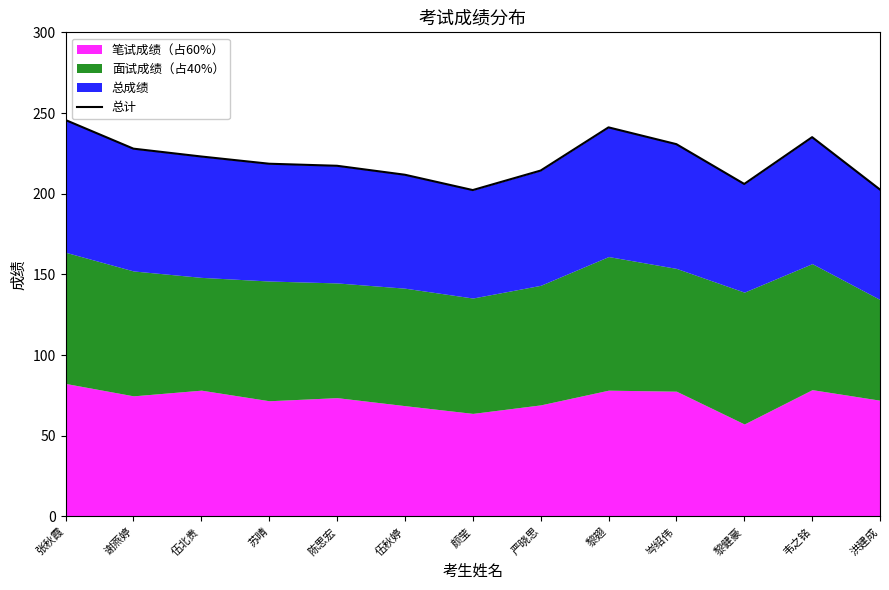

The value at 谢燕婷 is 116.6. True or false?

False